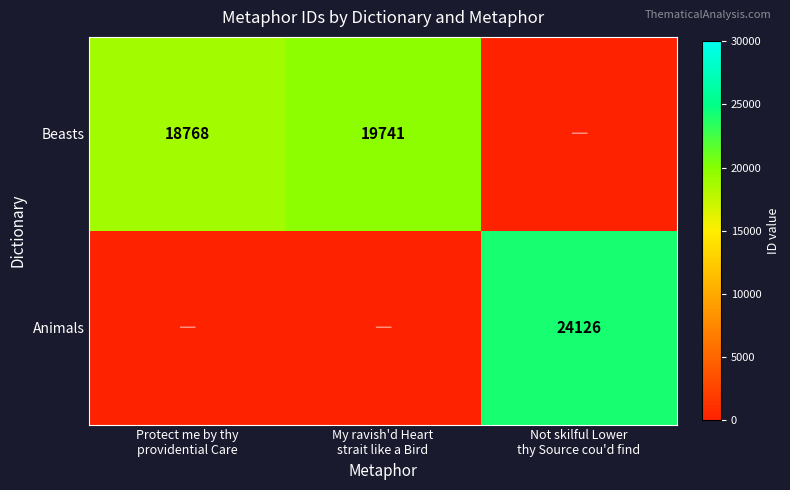

Which category has the highest value across all series?

Not skilful Lower
thy Source cou'd find